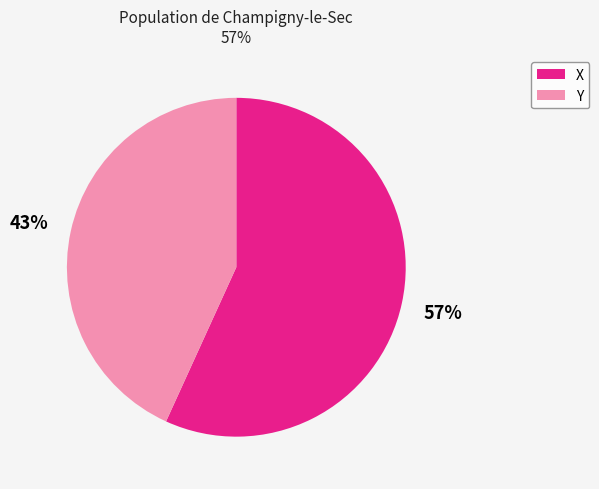

To the nearest percent, what is the difference between the largest and smallest slice percentages?

14%